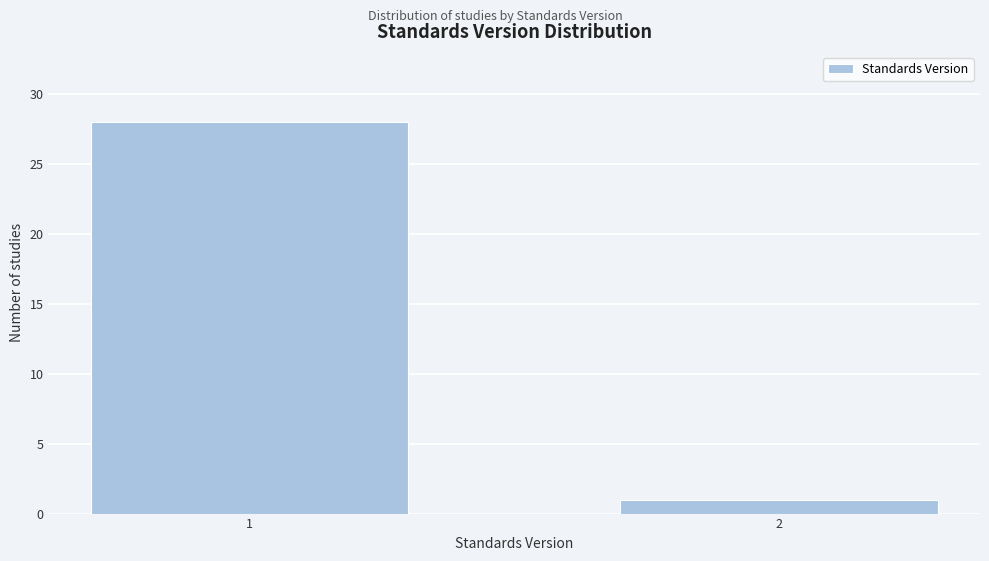

Reading left to right, extract all data points from this chart.

1=28	2=1